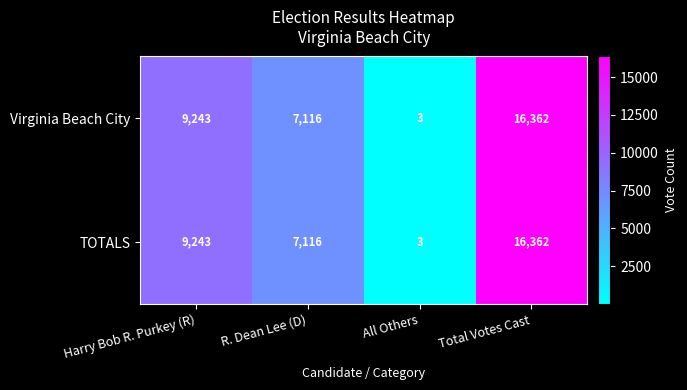

What is the total value across all series at R. Dean Lee (D)?

14232